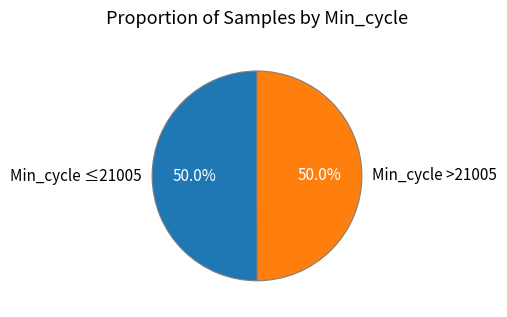

Is the sum of Min_cycle ≤21005 and Min_cycle >21005 greater than half?

Yes